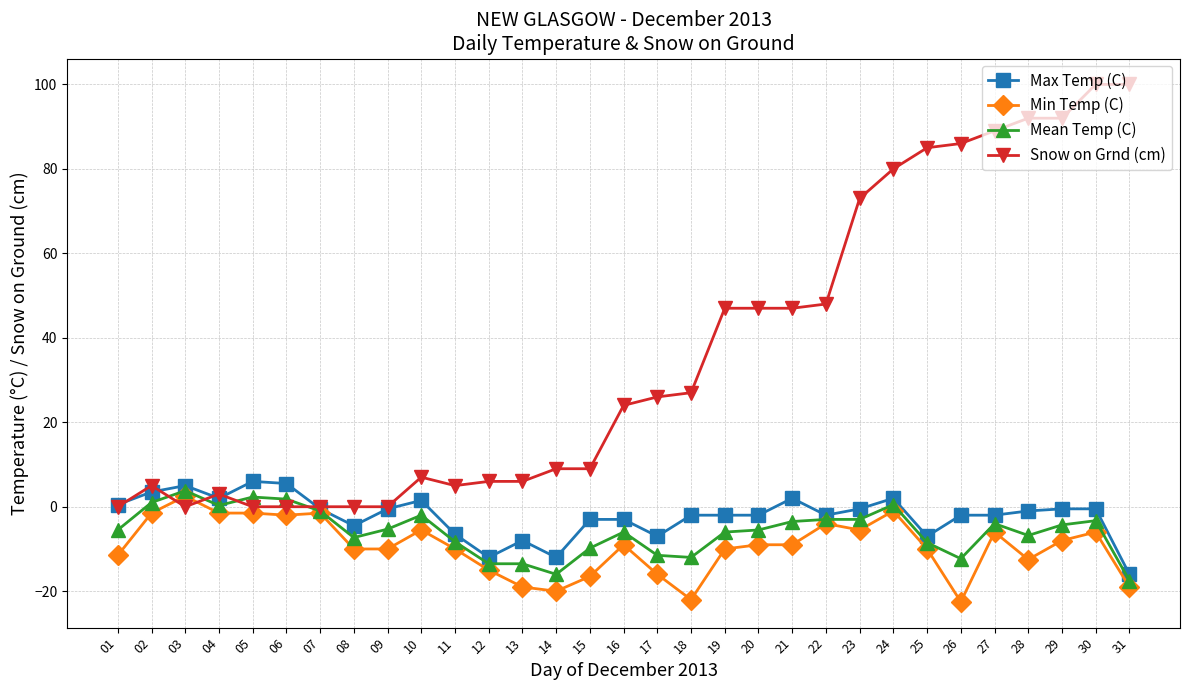

At which category does Min Temp (C) reach its first local peak?

03